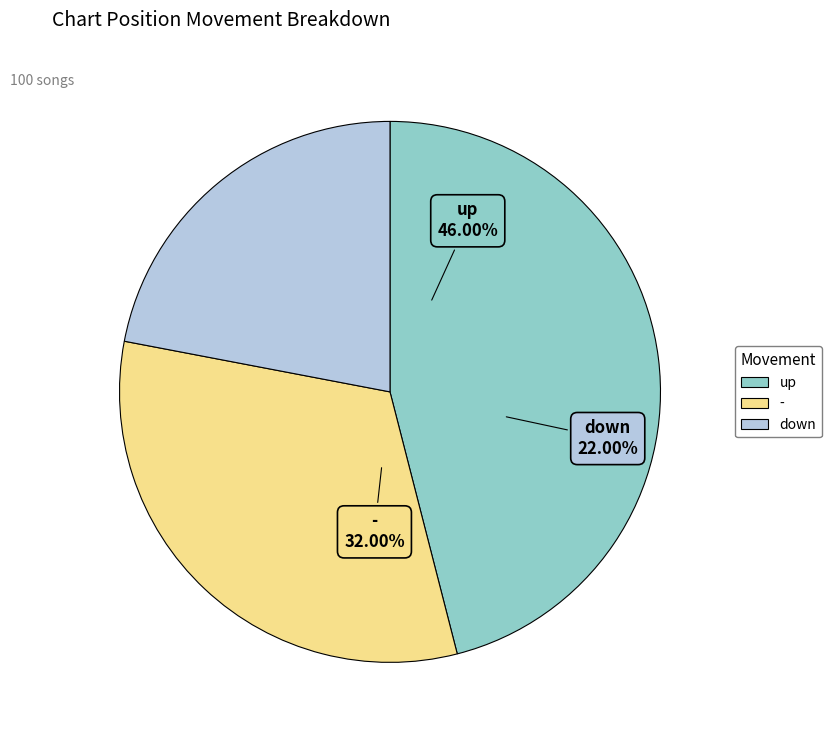

The up slice represents 35% of the pie. True or false?

False